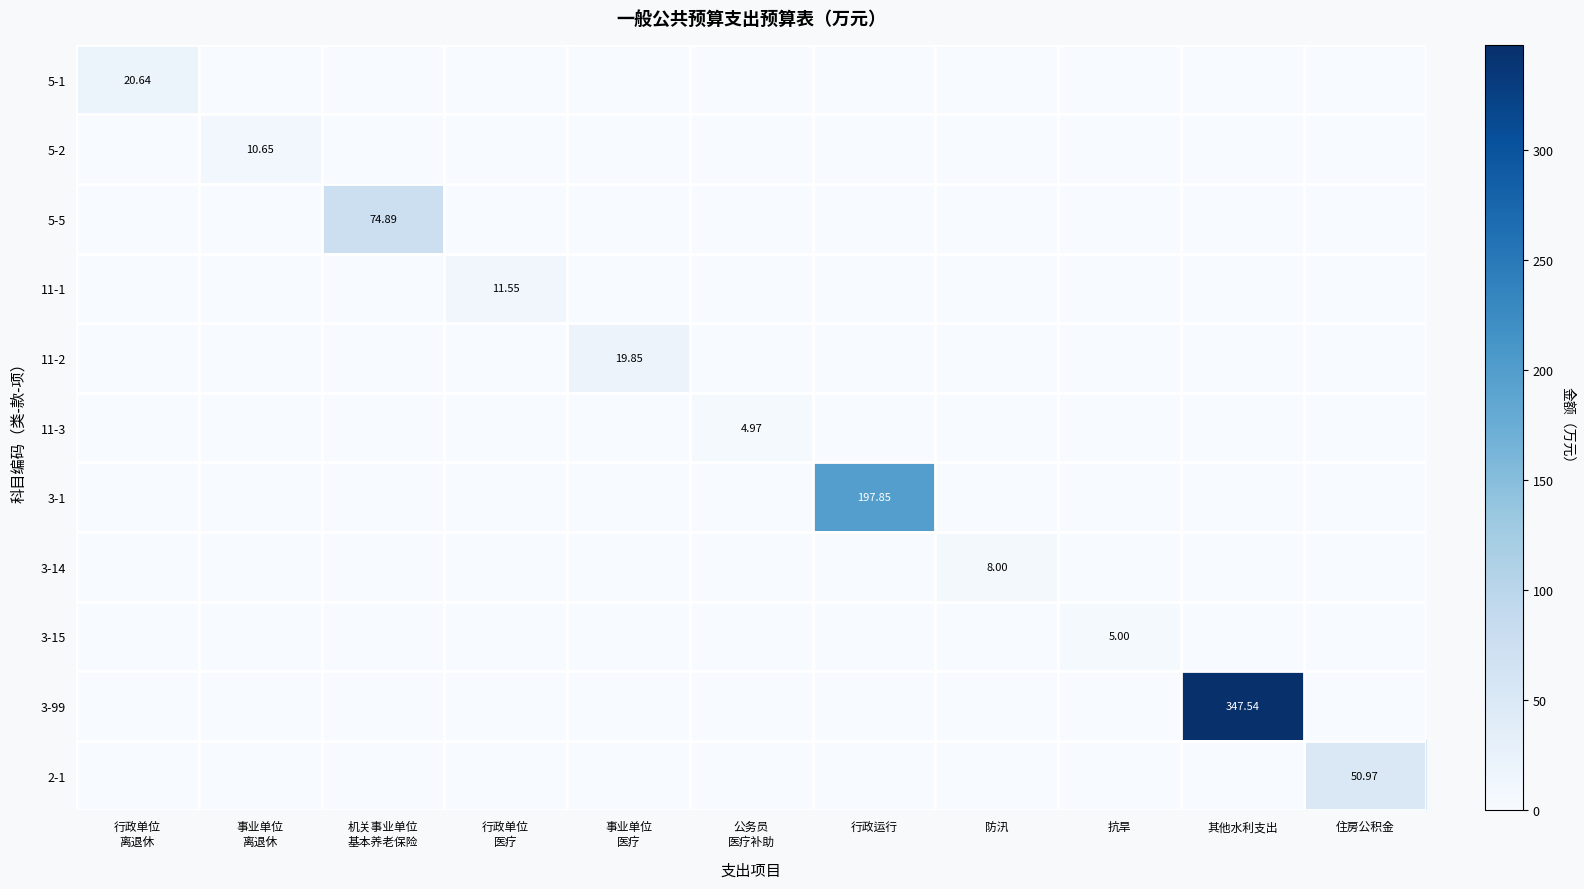

Is the value of 5-5 at 住房公积金 greater than the value of 2-1 at 行政运行?

No